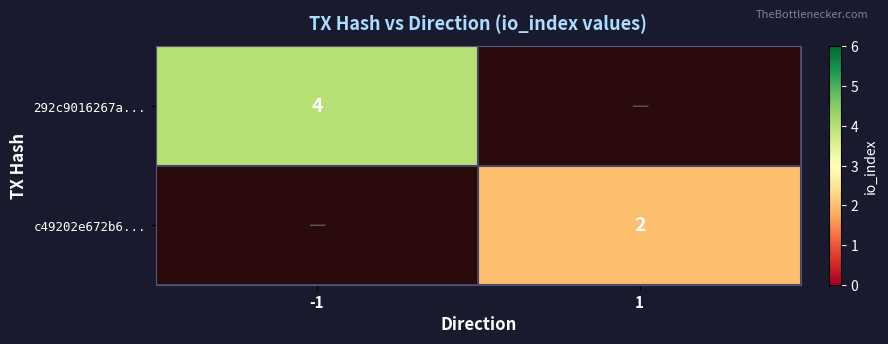

The value of 292c9016267a... at -1 is 1. True or false?

False